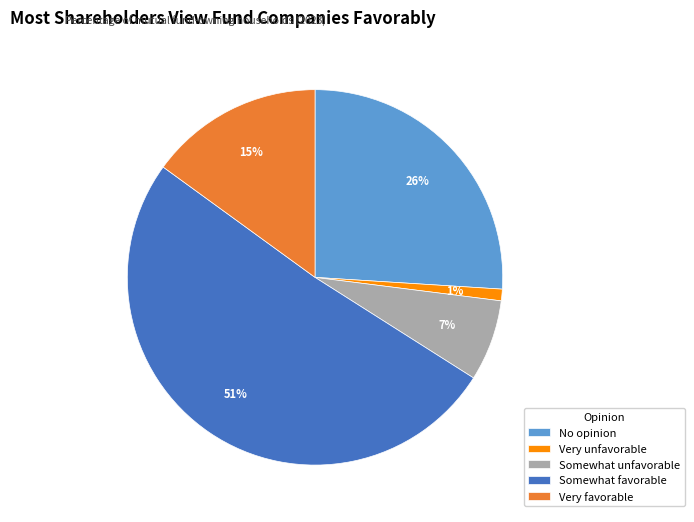

To the nearest percent, what percentage of the pie is Somewhat favorable?

51%